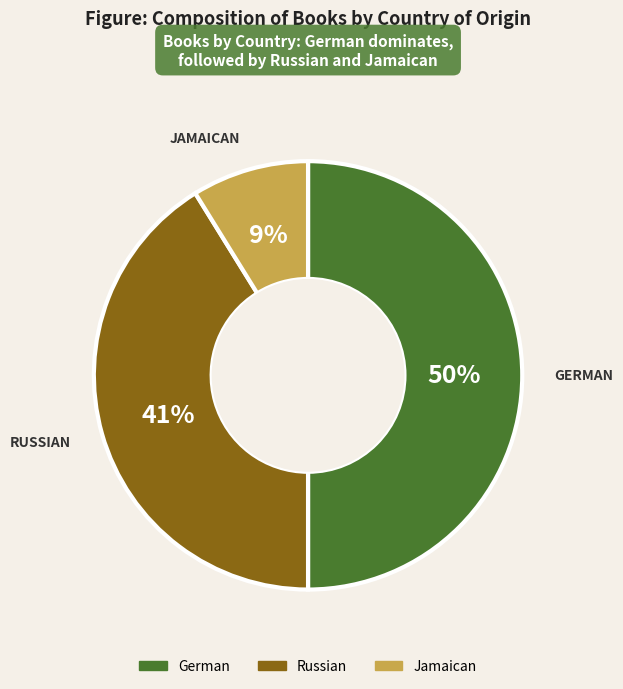

How many slices are in this pie chart?

3